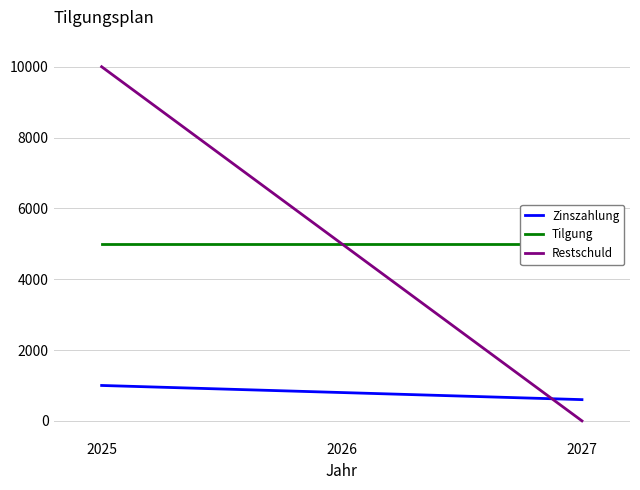

Is this an area chart (filled region under the line)?

No